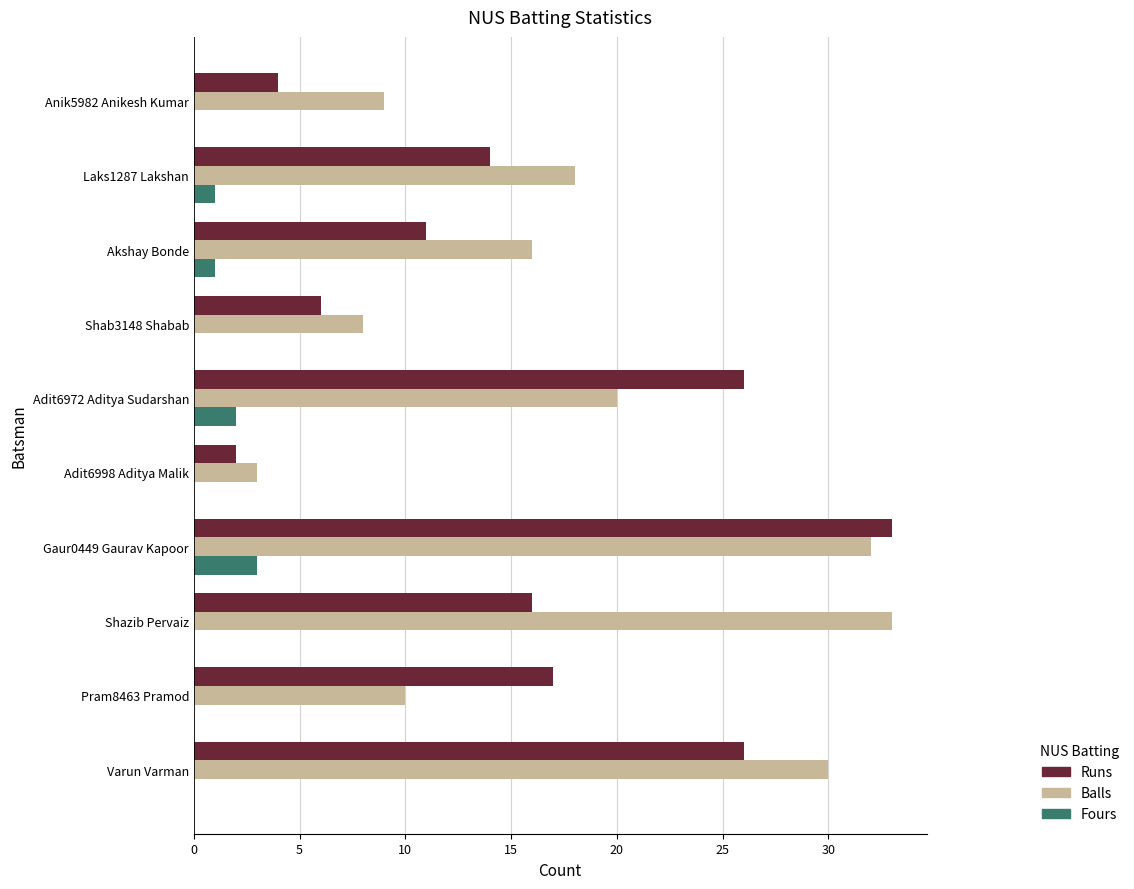

At which category is the sum across all series the highest?

Gaur0449 Gaurav Kapoor